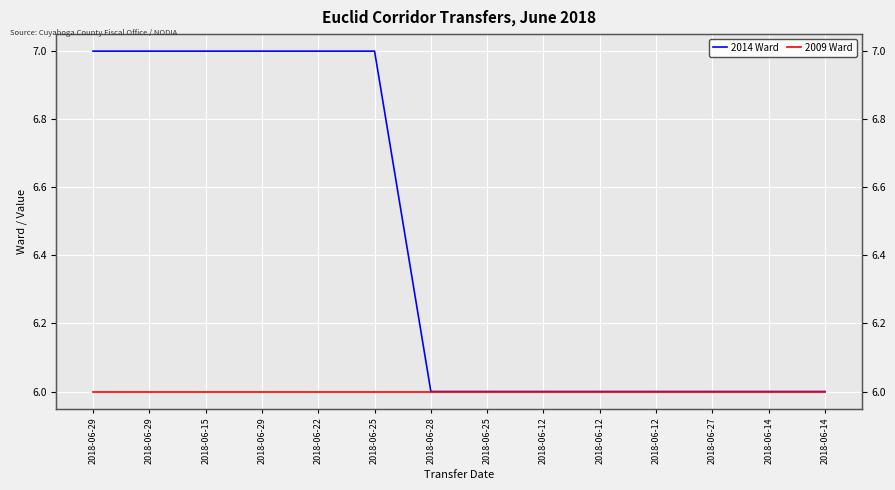

Reading left to right, extract all data points from this chart.

2014 Ward: 7	7	7	7	7	7	6	6	6	6	6	6	6	6
2009 Ward: 6	6	6	6	6	6	6	6	6	6	6	6	6	6